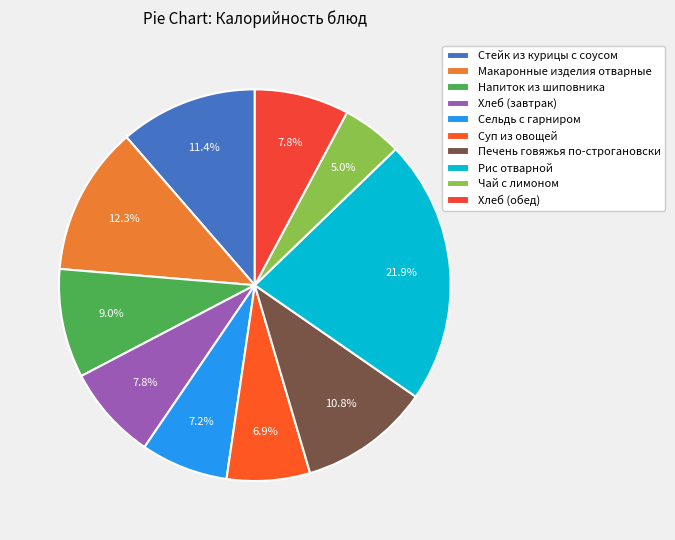

How many slices are in this pie chart?

10